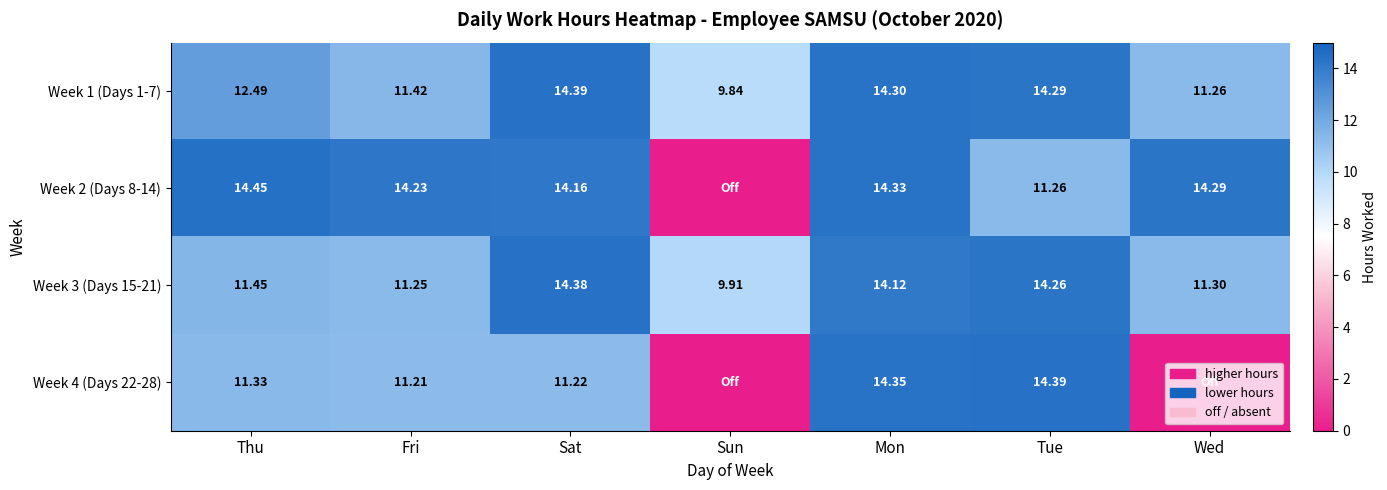

Rank the series at Thu from highest to lowest value.

Week 2 (Days 8-14), Week 1 (Days 1-7), Week 3 (Days 15-21), Week 4 (Days 22-28)